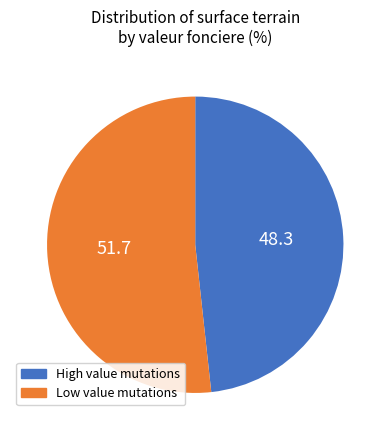

Is there any slice that represents more than half of the pie?

Yes